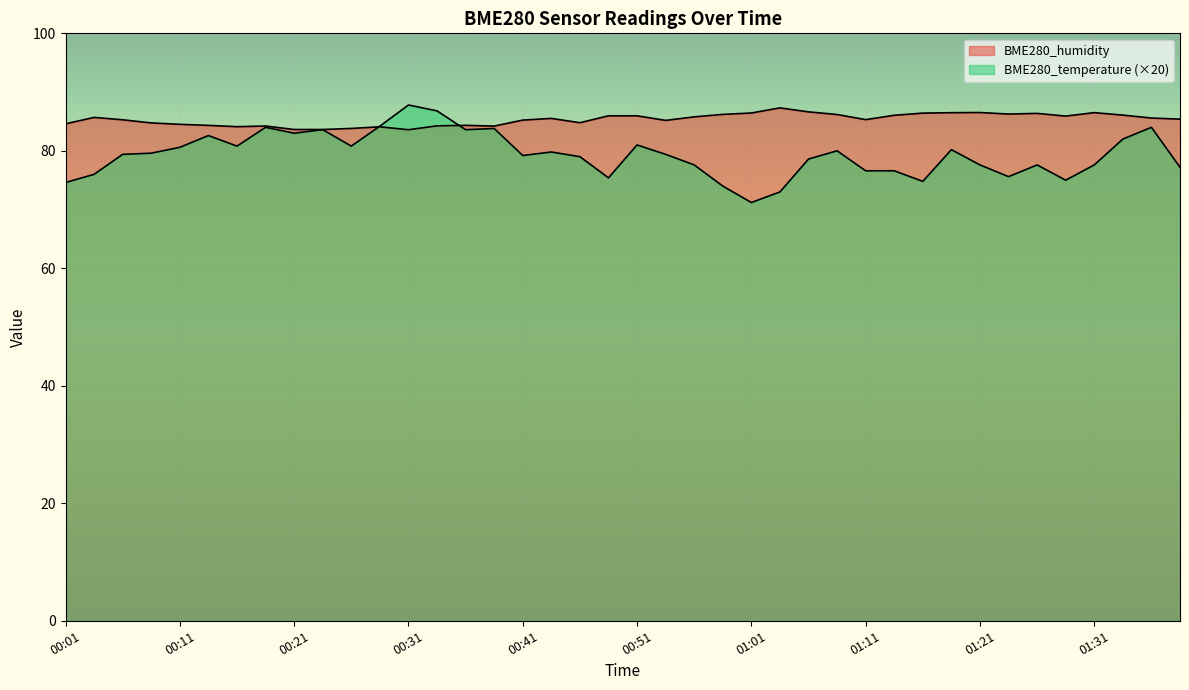

How many intersections are there between BME280_humidity and BME280_temperature?

2